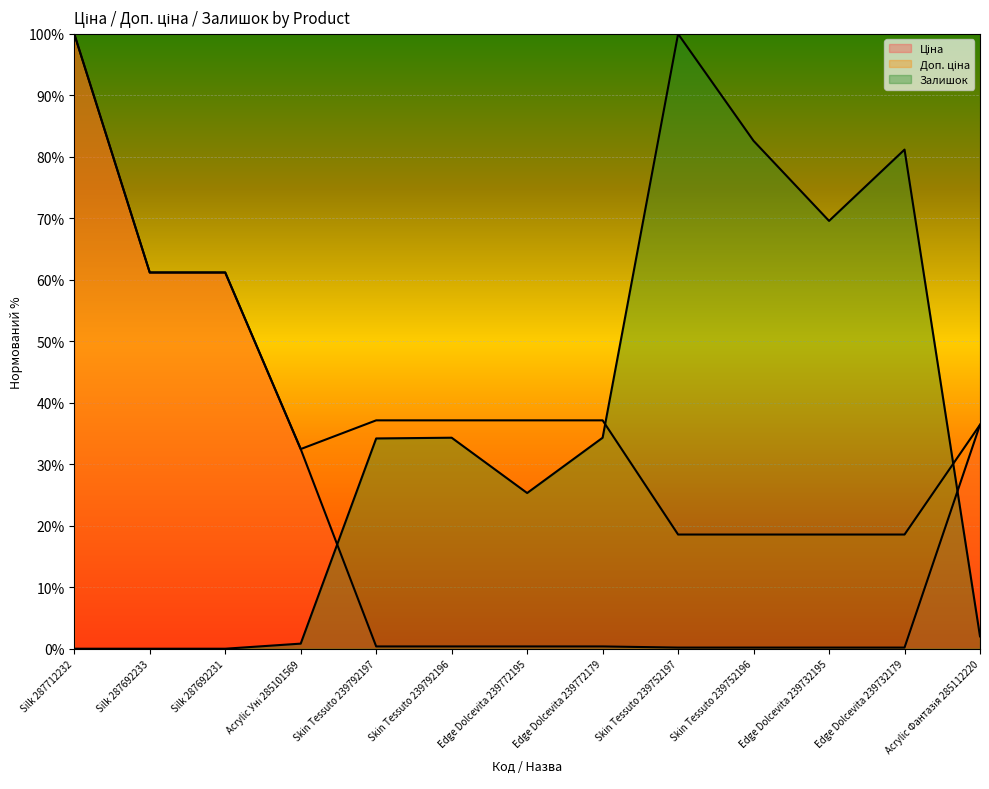

True or false: Ціна and Доп. ціна intersect in this chart.

False